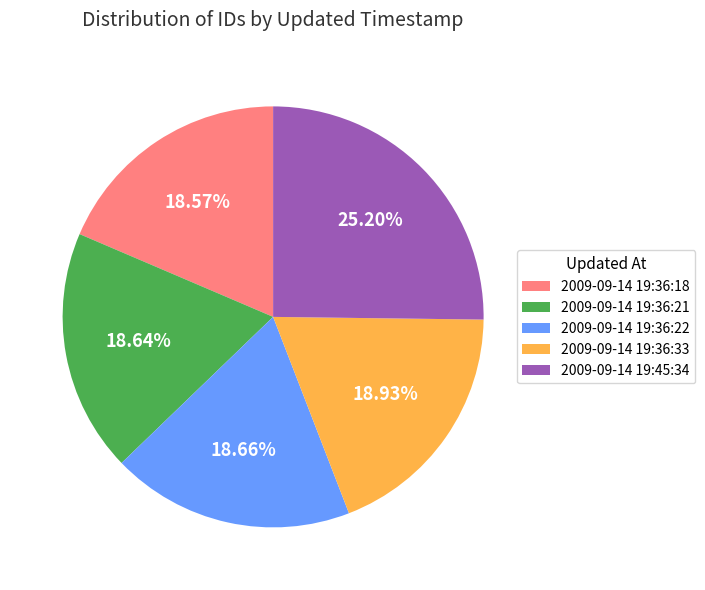

Approximately how many times larger is the value at 2009-09-14 19:36:22 compared to 2009-09-14 19:36:33?

1.0